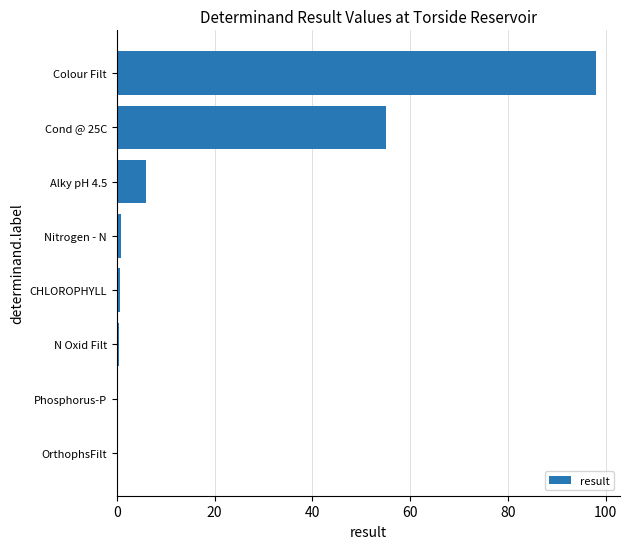

What is the sum of all values?

160.9